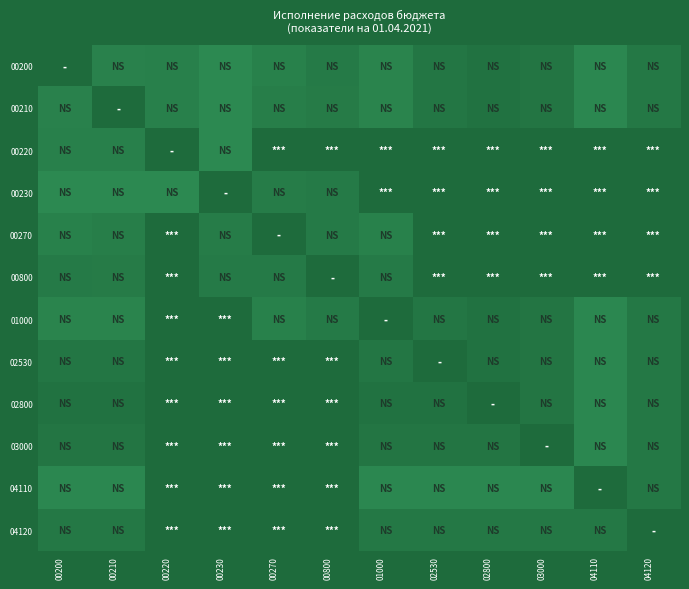

Count the 00220 values in the range 0 to 1.

11